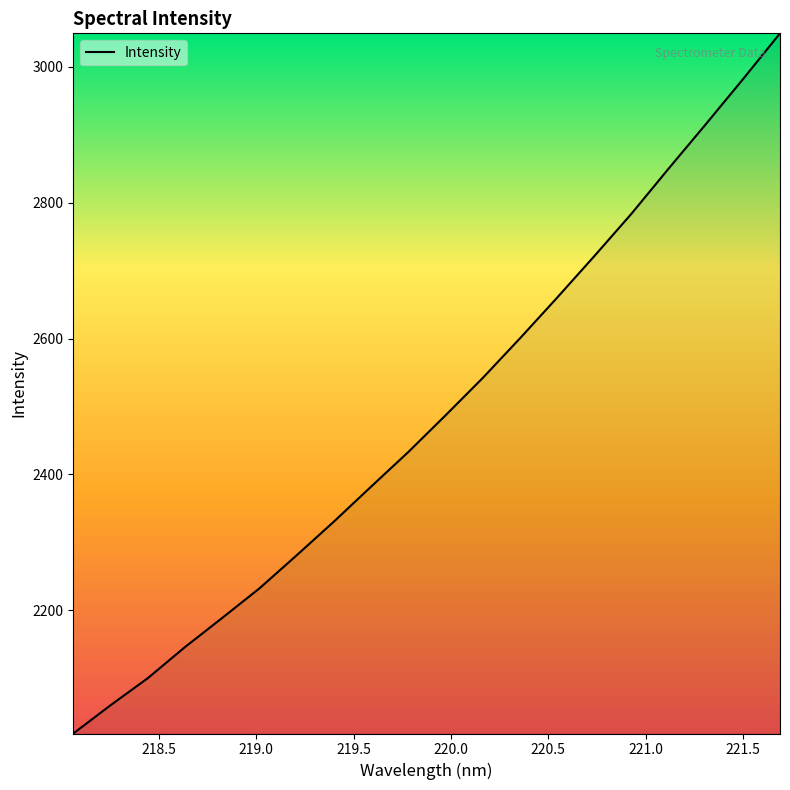

What is the minimum value shown in the chart?

2018.5